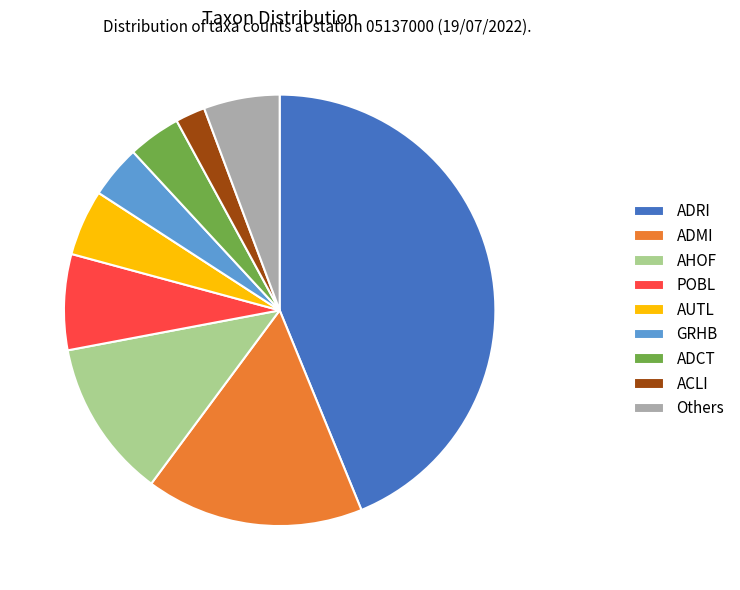

Approximately how many times larger is the value at AUTL compared to AHOF?

0.4